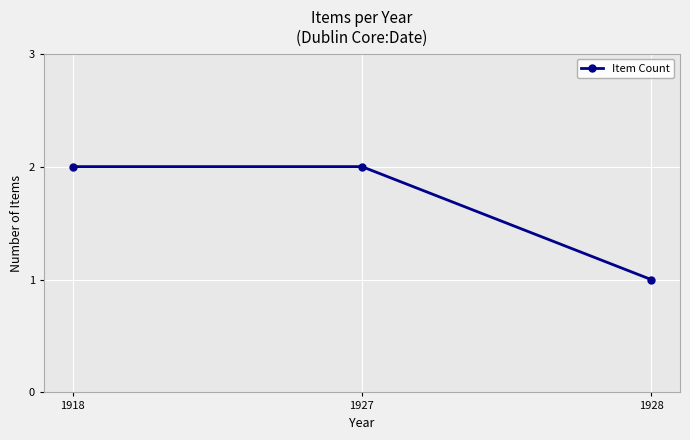

Reading left to right, transcribe all the data shown in this chart.

2	2	1